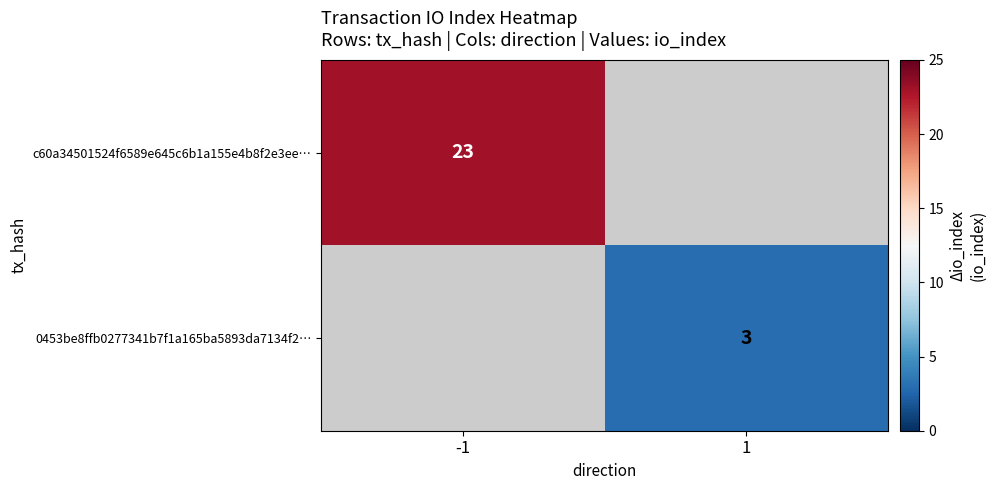

Is it true that 0453be8ffb0277341b7f1a165ba5893da7134f2… equals 1 at 1?

False